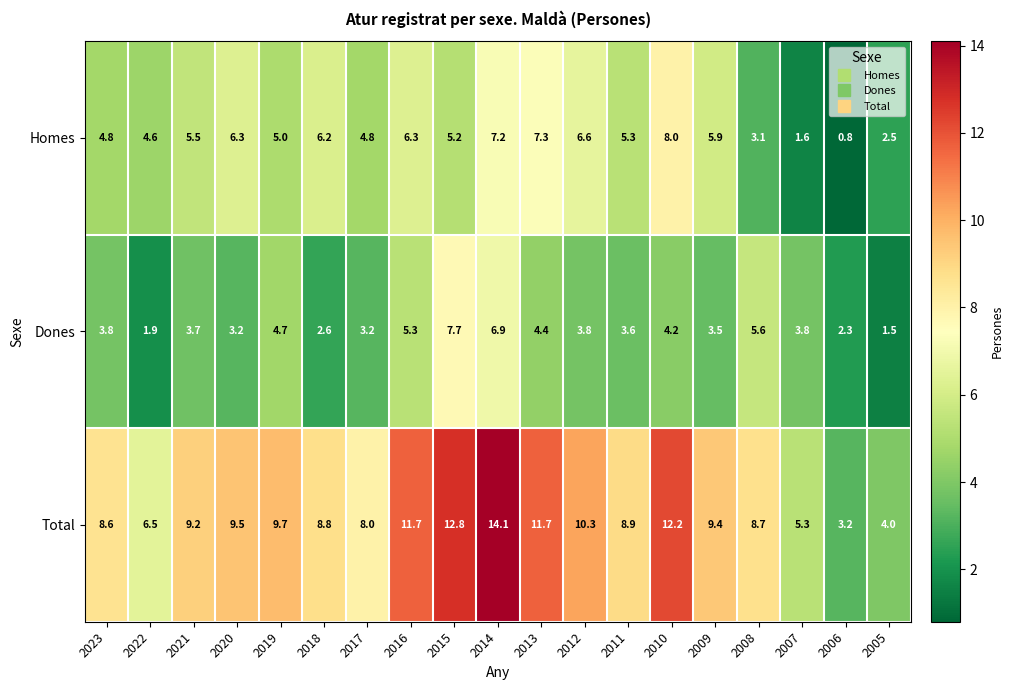

At how many categories does at least one series exceed 5?

17